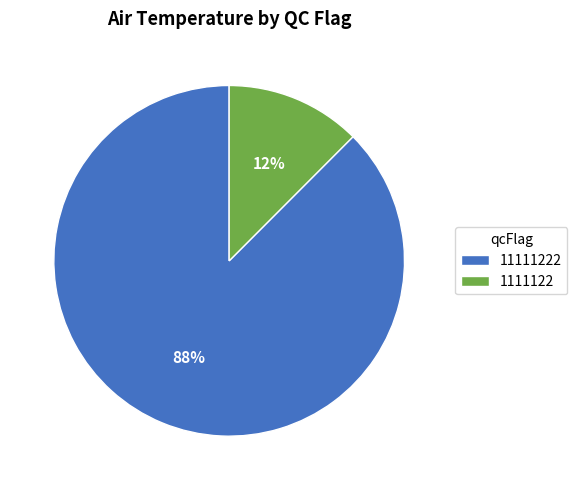

Is 11111222 the majority of the pie?

Yes